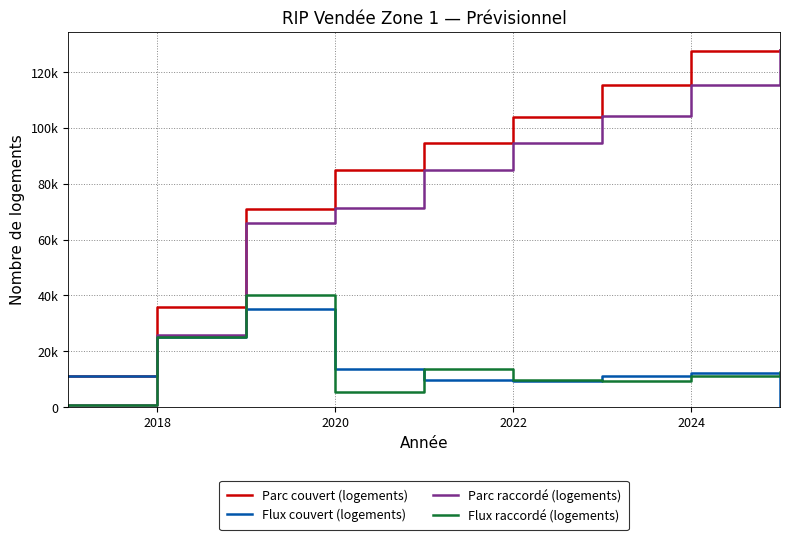

What are all the series names shown in the legend?

Parc couvert (logements), Flux couvert (logements), Parc raccordé (logements), Flux raccordé (logements)